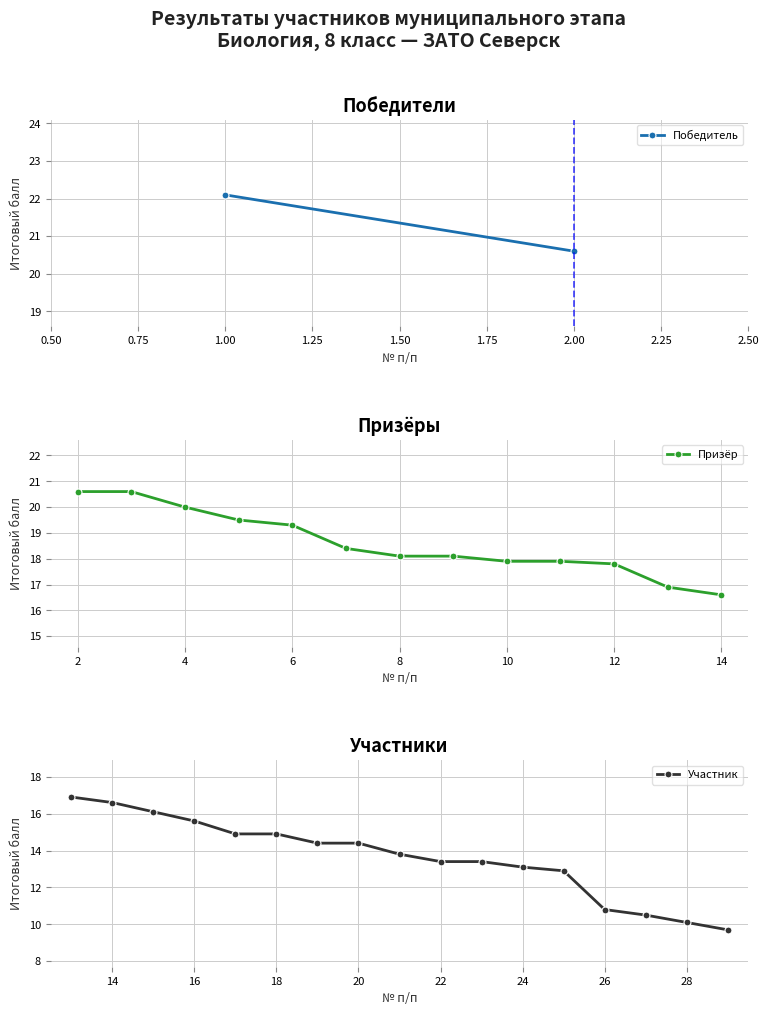

True or false: the data shows 14.9 at 17.

True